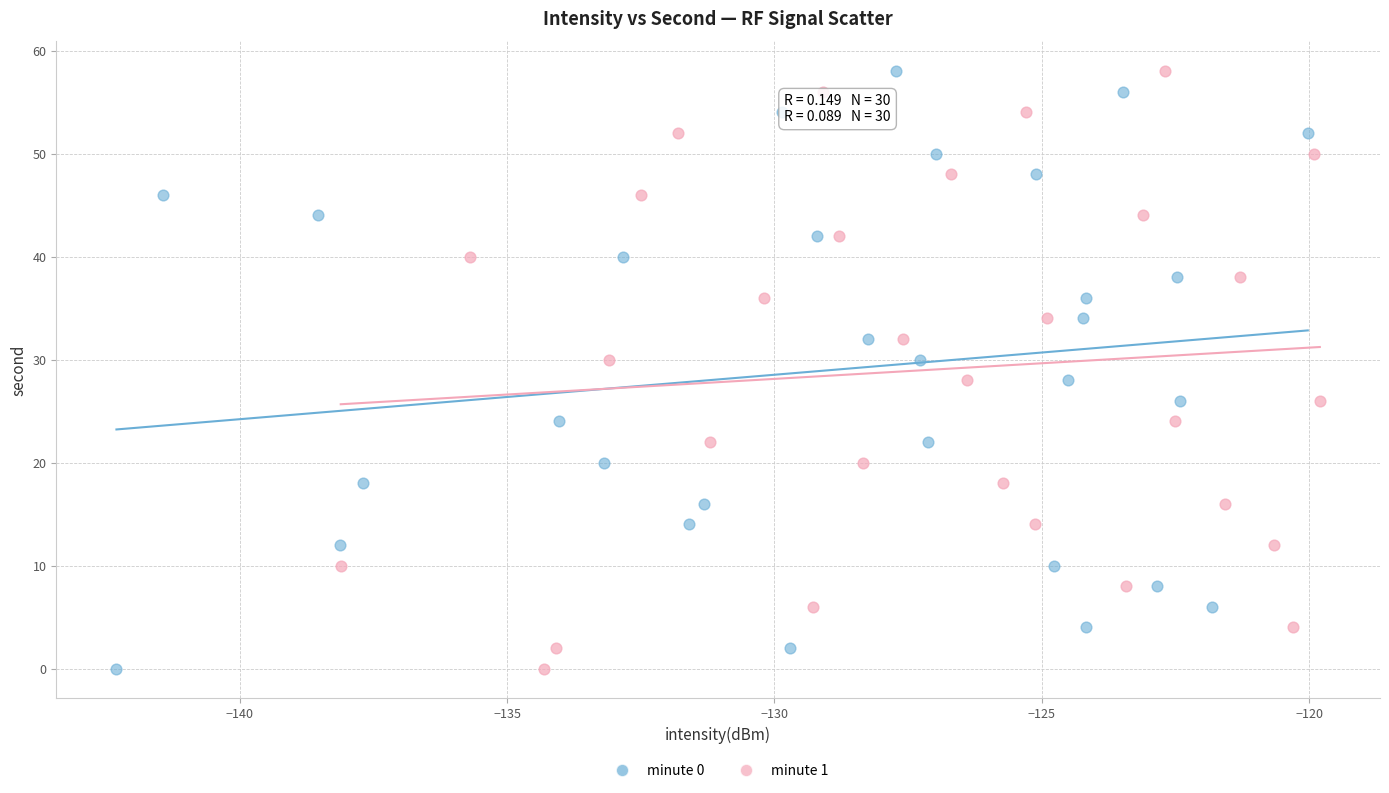

What are all the series names shown in the legend?

minute 0, minute 1